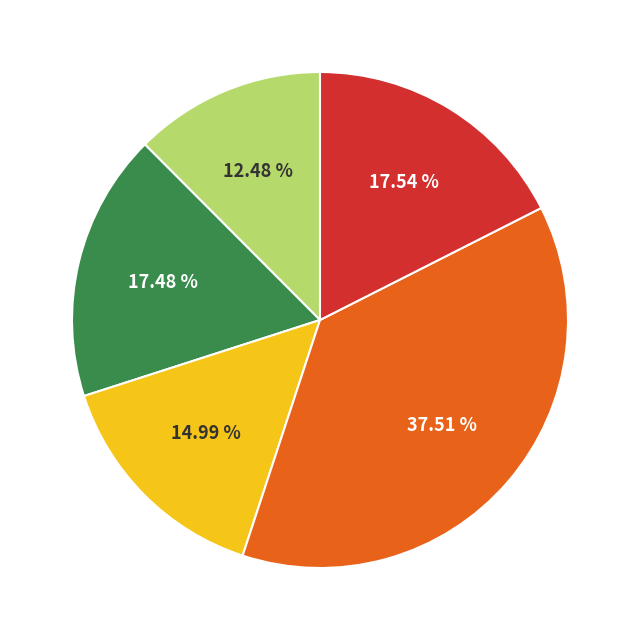

How many segments does this pie chart have?

5